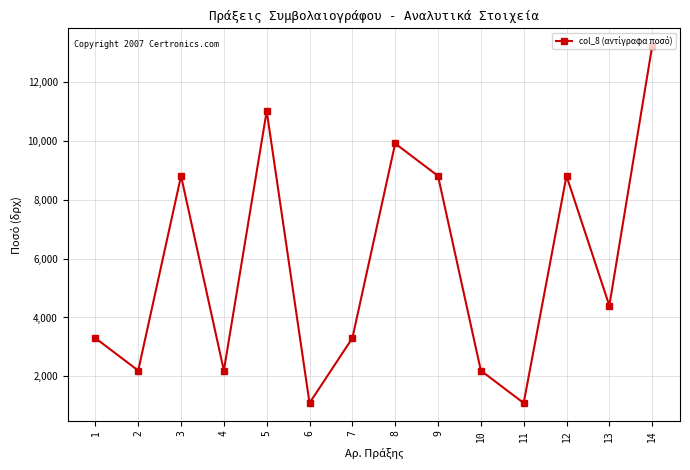

What is the smallest value displayed?

1100